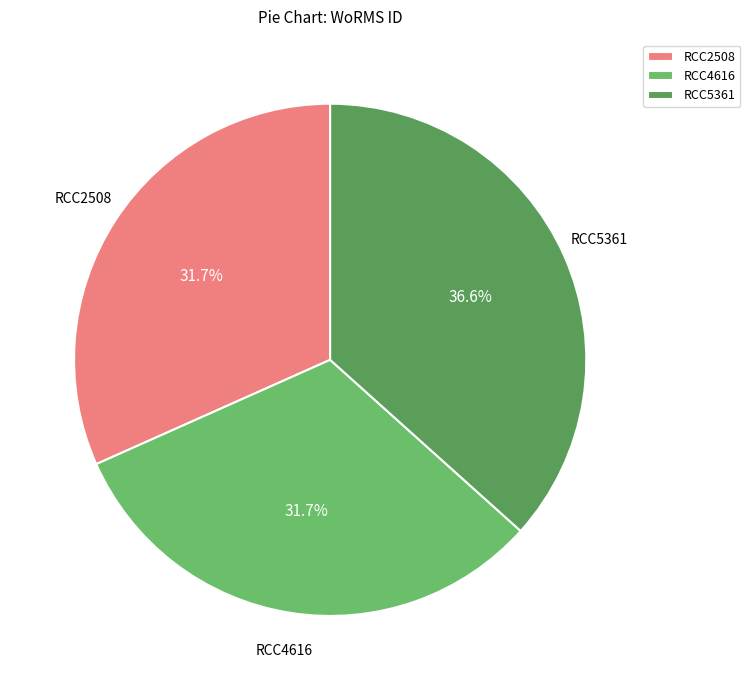

To the nearest percent, what percentage of the pie is RCC4616?

32%